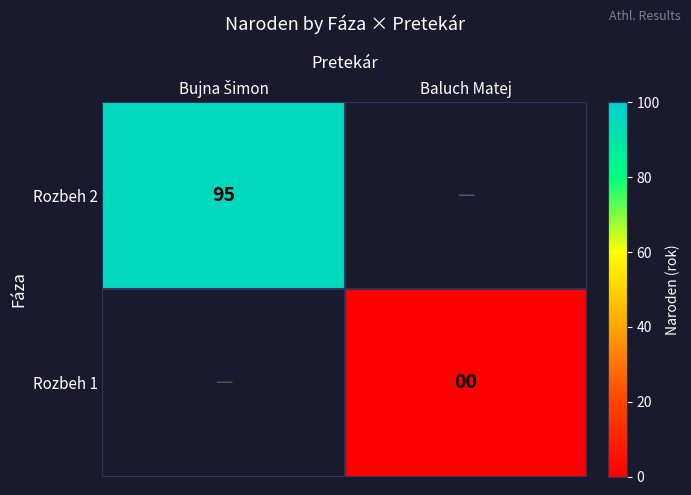

Between Baluch Matej and Bujna Šimon, which is larger?

Bujna Šimon